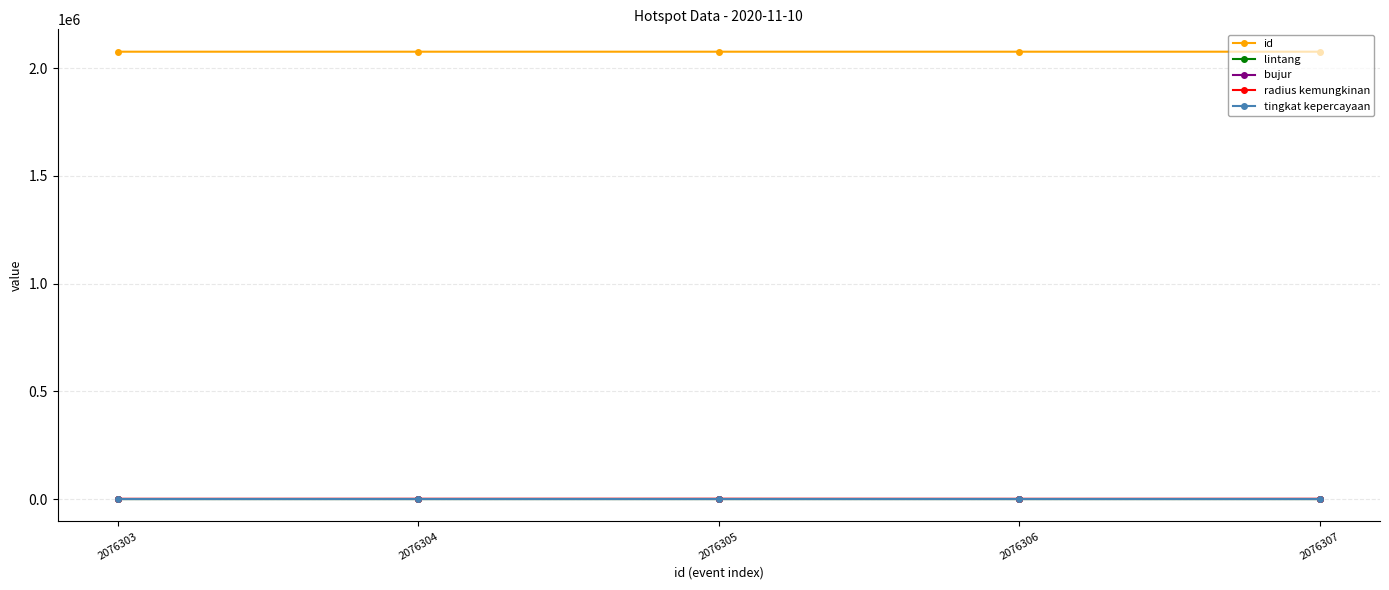

What is the greatest value displayed?

2076307.0